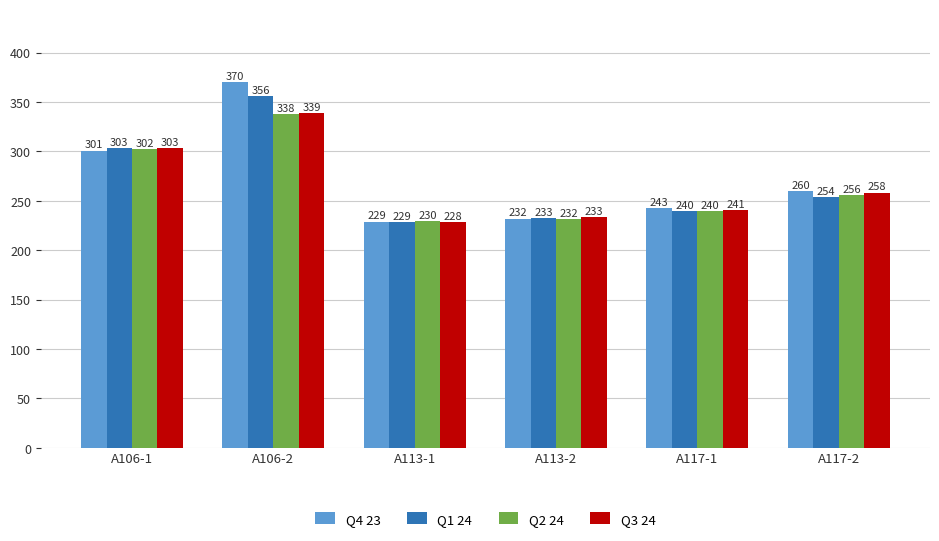

How many bars are there in each group?

4